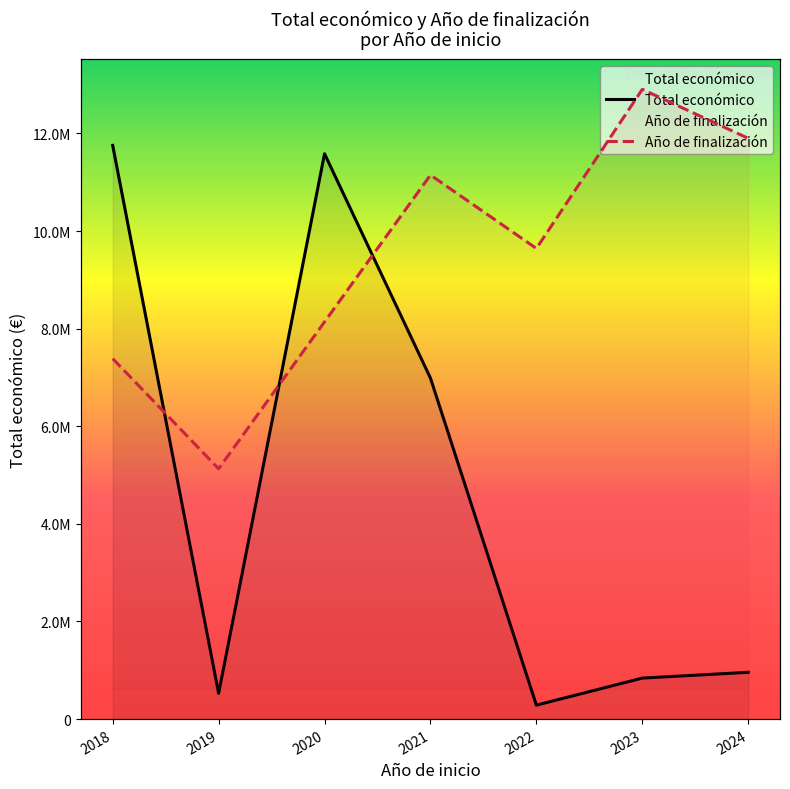

What is the value of the Año de finalización point at the 3rd from the left?

6530133.3